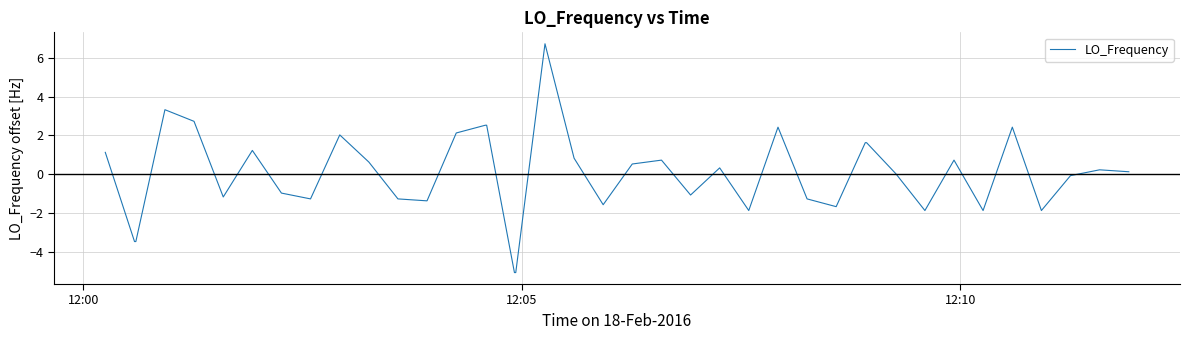

What is the difference between the second highest and minimum values?

8.4